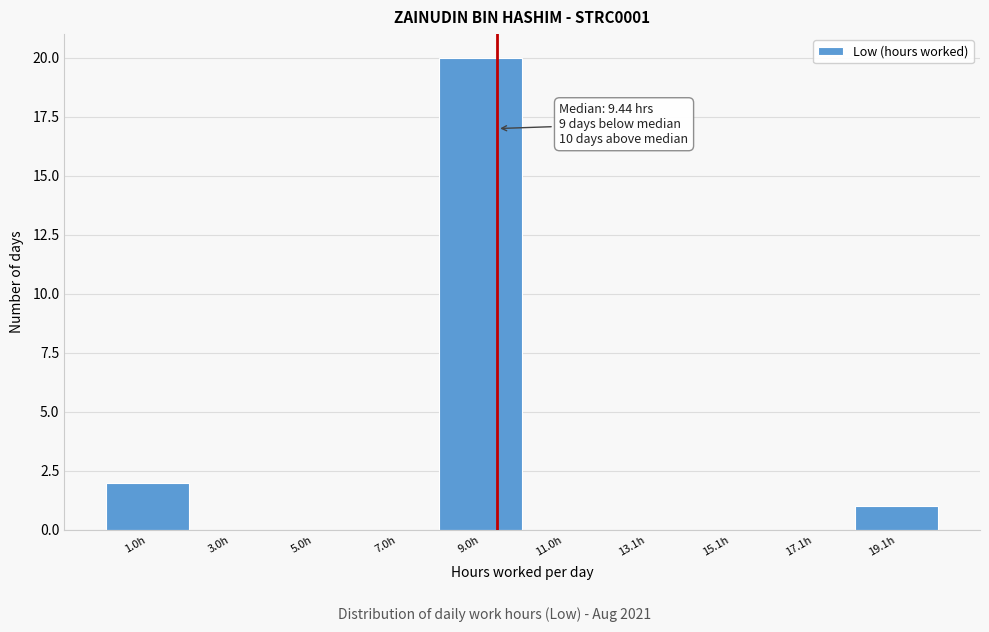

Which range on the x-axis has the tallest bar?

8 to 10